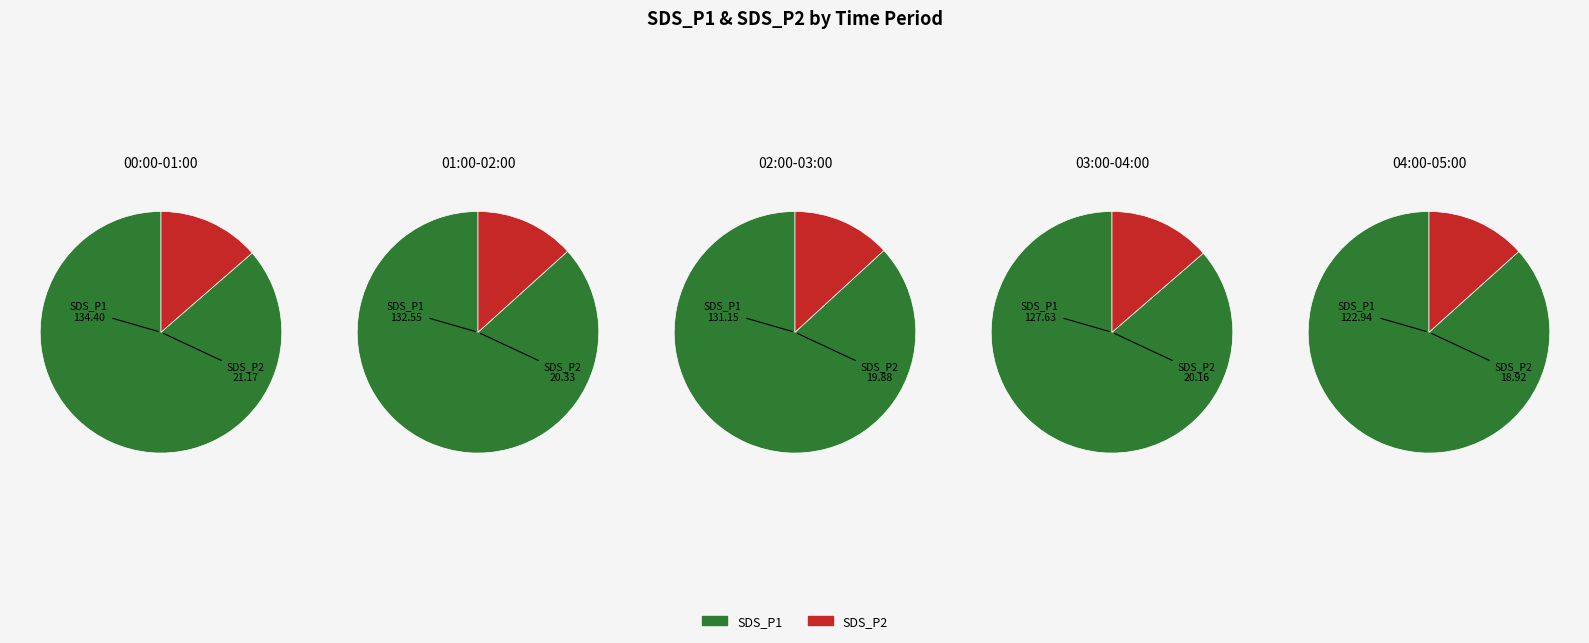

Combined, do 14 and 37 account for over 50%?

No